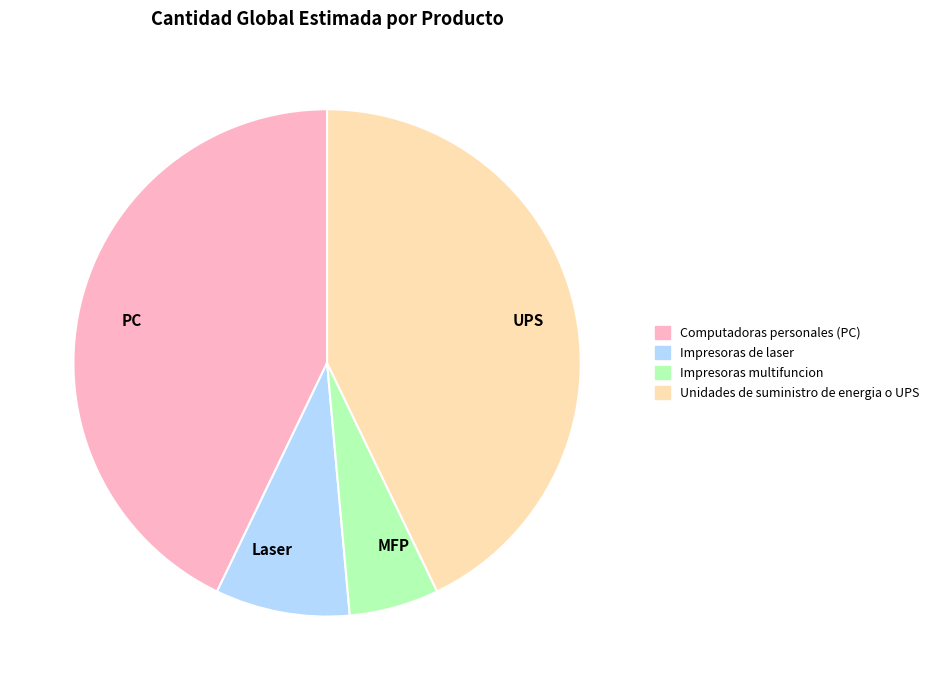

Does any single category account for the majority?

No